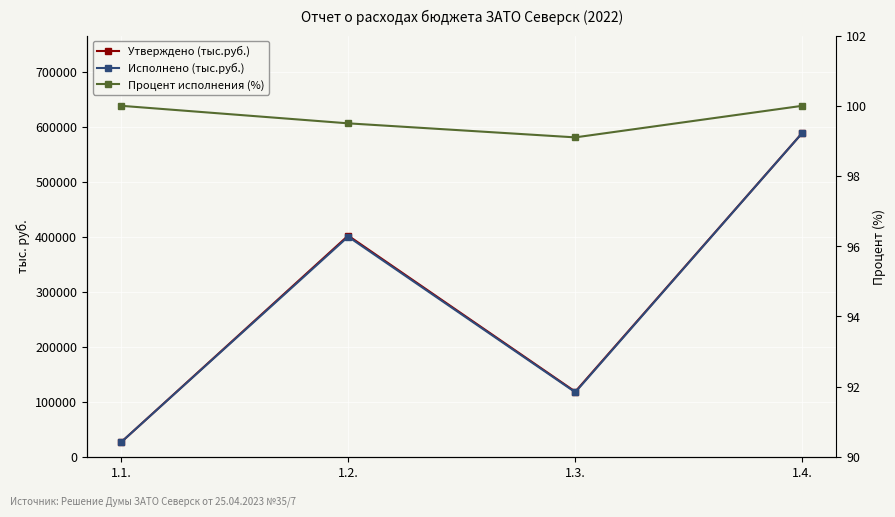

Rank the categories by Утверждено (тыс.руб.) value from highest to lowest.

1.4., 1.2., 1.3., 1.1.